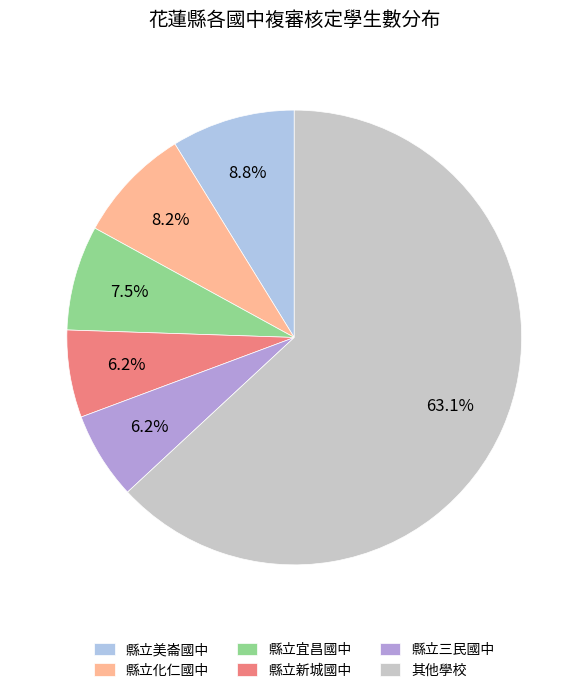

How many segments does this pie chart have?

6